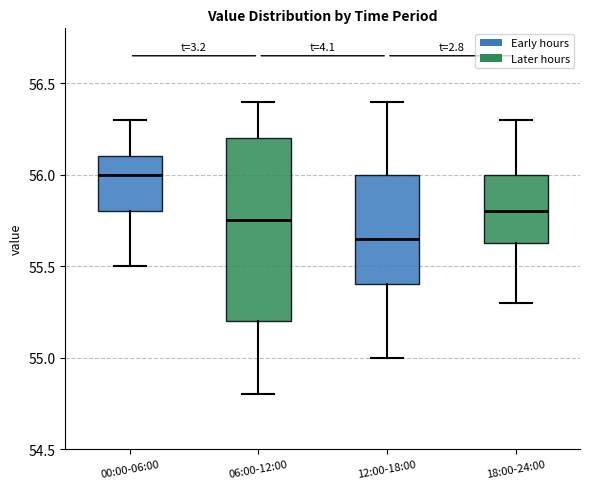

Reading left to right, transcribe this box plot: for each box, give where its median line is, the range the box spans, and where its two whiskers end, as read against the y-axis. The values are not printed on the chart, so give them approximately, as read against the axis.

00:00-06:00: median 56.00, box 55.80 to 56.10, whiskers 55.50 to 56.30
06:00-12:00: median 55.75, box 55.20 to 56.20, whiskers 54.80 to 56.40
12:00-18:00: median 55.65, box 55.40 to 56.00, whiskers 55.00 to 56.40
18:00-24:00: median 55.80, box 55.65 to 56.00, whiskers 55.30 to 56.30